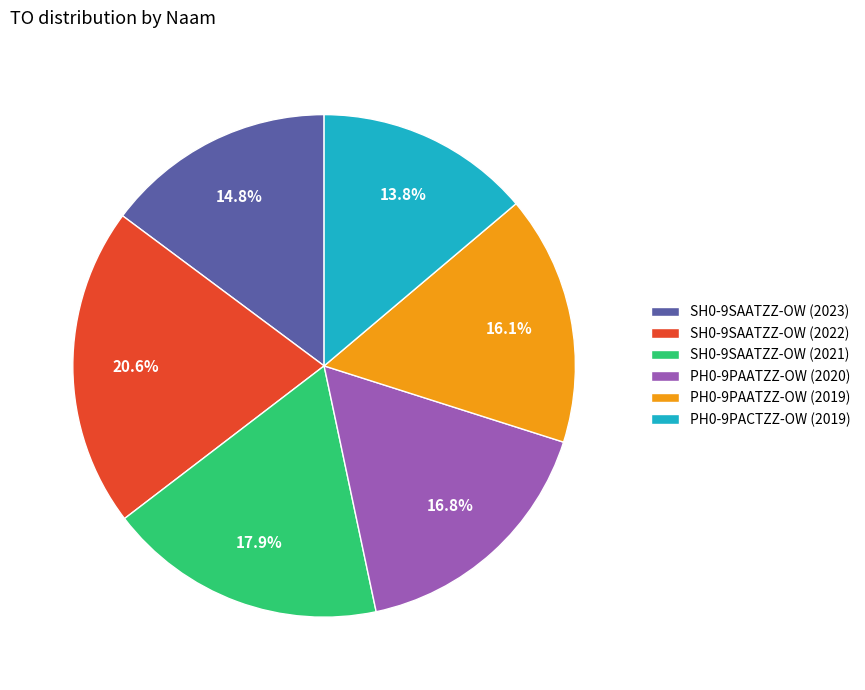

What percentage is NOT represented by PH0-9PAATZZ-OW (2019)?

83.9%